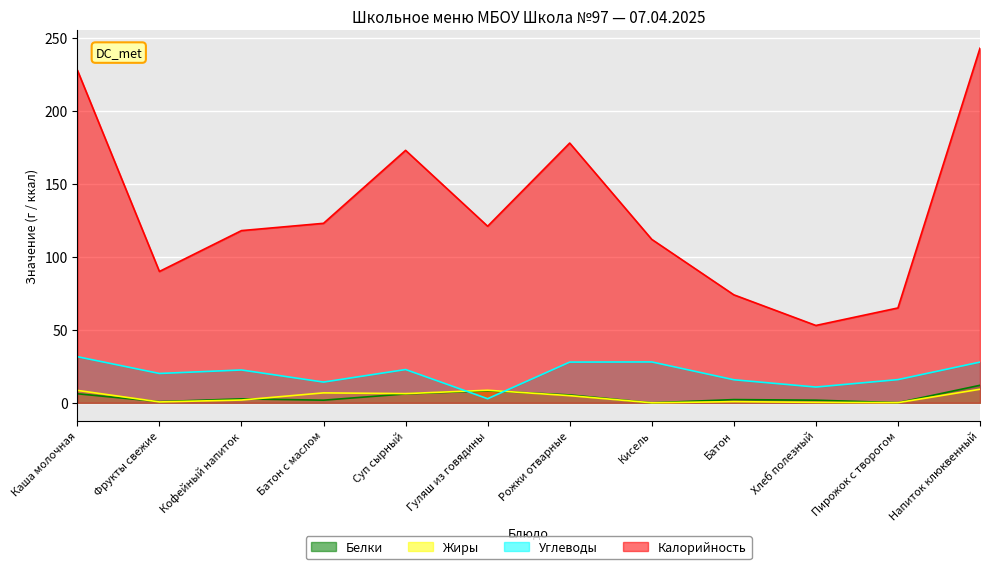

What is the total value across all series at Рожки отварные?

216.2